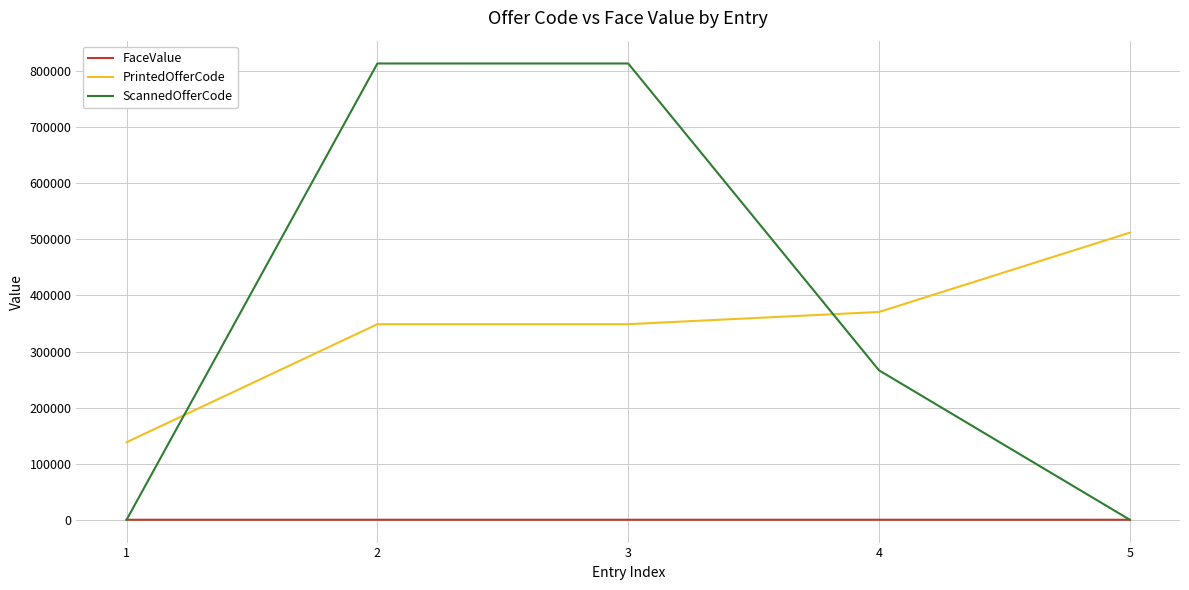

Count the number of categories in the chart.

5